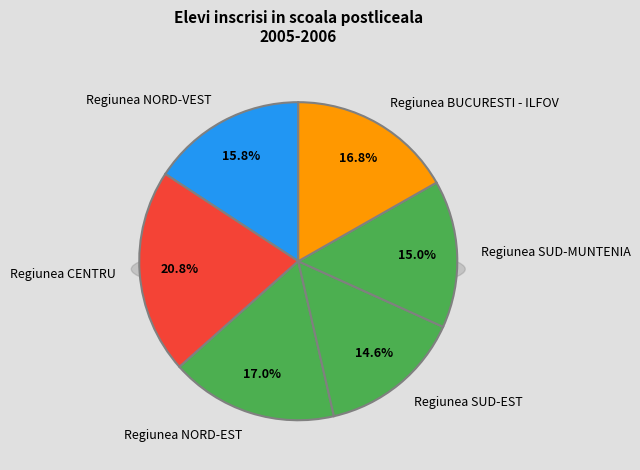

True or false: Regiunea SUD-MUNTENIA accounts for 15% of the total.

True